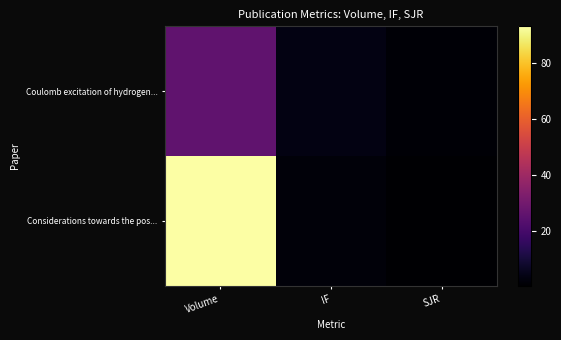

What is the spread (max minus min) of values at IF?

1.6